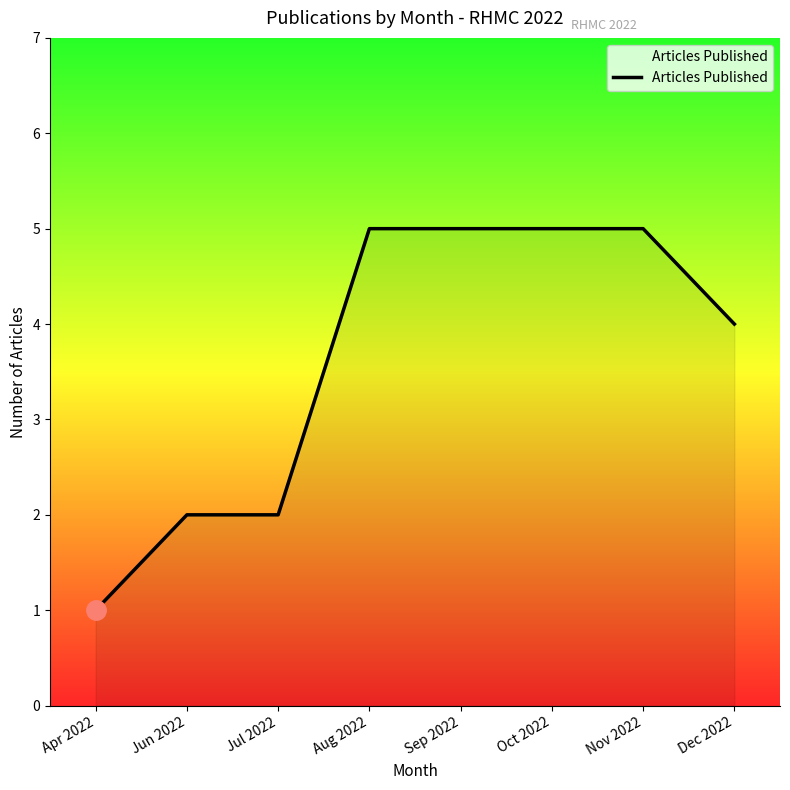

What is the difference between the values at Oct 2022 and Apr 2022?

4